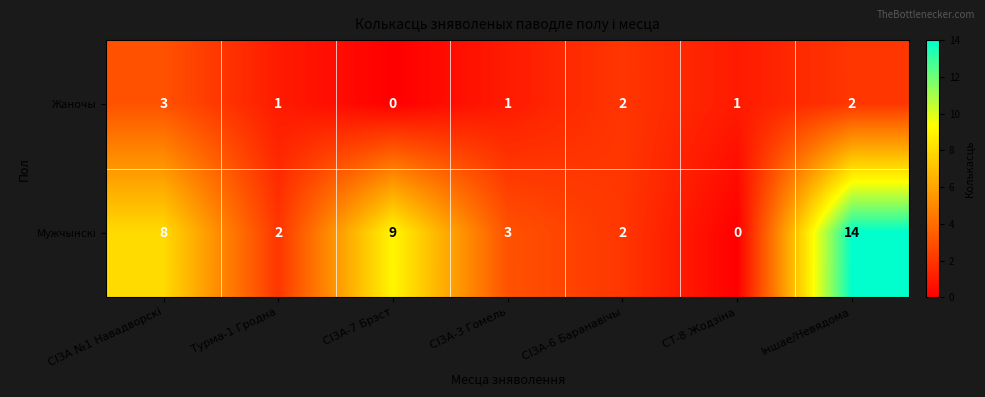

What is the total value across all series at Іншае/Невядома?

16